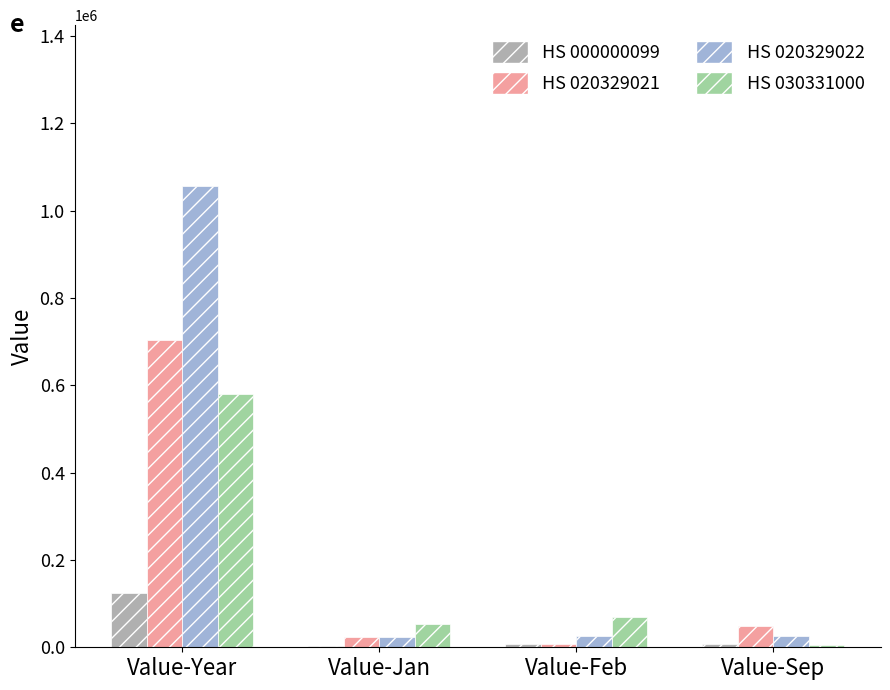

At which category is the sum across all series the highest?

Value-Year